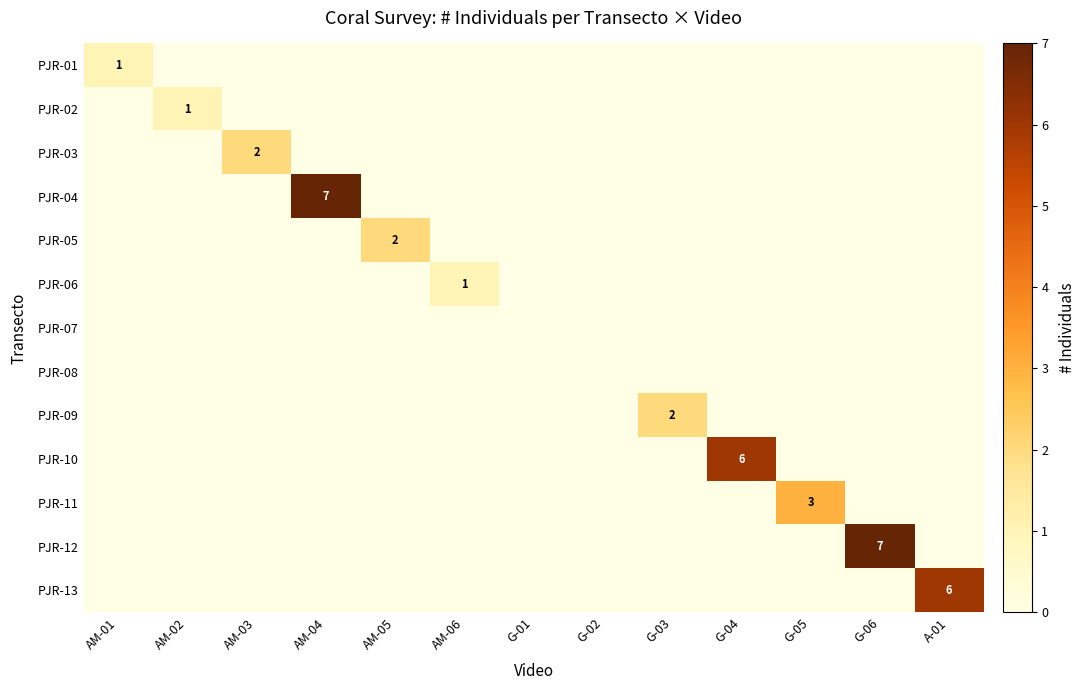

The value of PJR-09 at G-03 is 2. True or false?

True